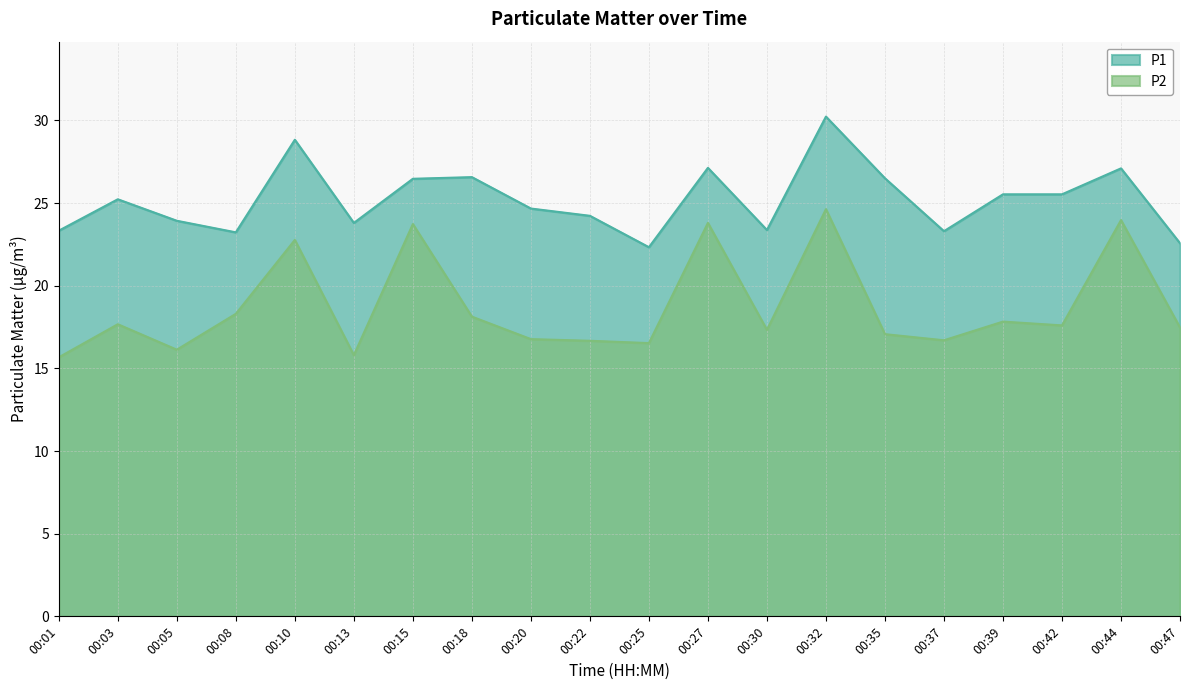

Reading right to left, extract all data points from this chart.

P1: 22.6	27.1	25.5	25.5	23.3	26.5	30.2	23.4	27.1	22.3	24.2	24.7	26.6	26.5	23.8	28.8	23.2	23.9	25.2	23.3
P2: 17.5	24.0	17.6	17.8	16.7	17.1	24.6	17.3	23.8	16.5	16.7	16.8	18.1	23.7	15.8	22.8	18.3	16.1	17.7	15.7